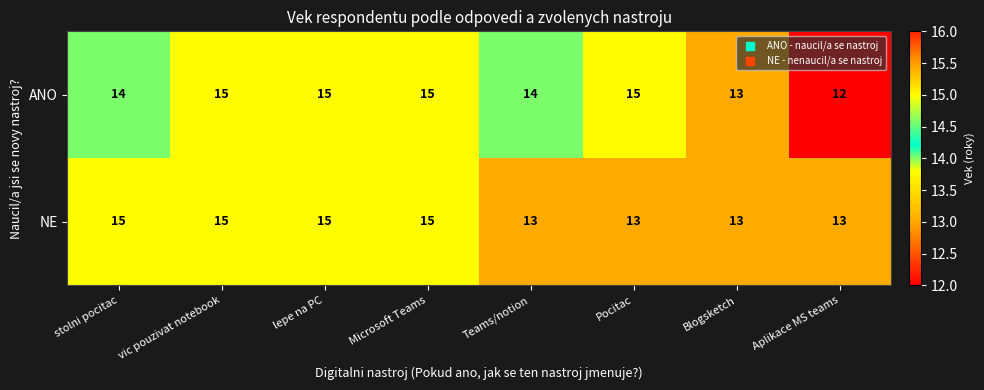

List the series in order of their overall mean, lowest first.

NE, ANO